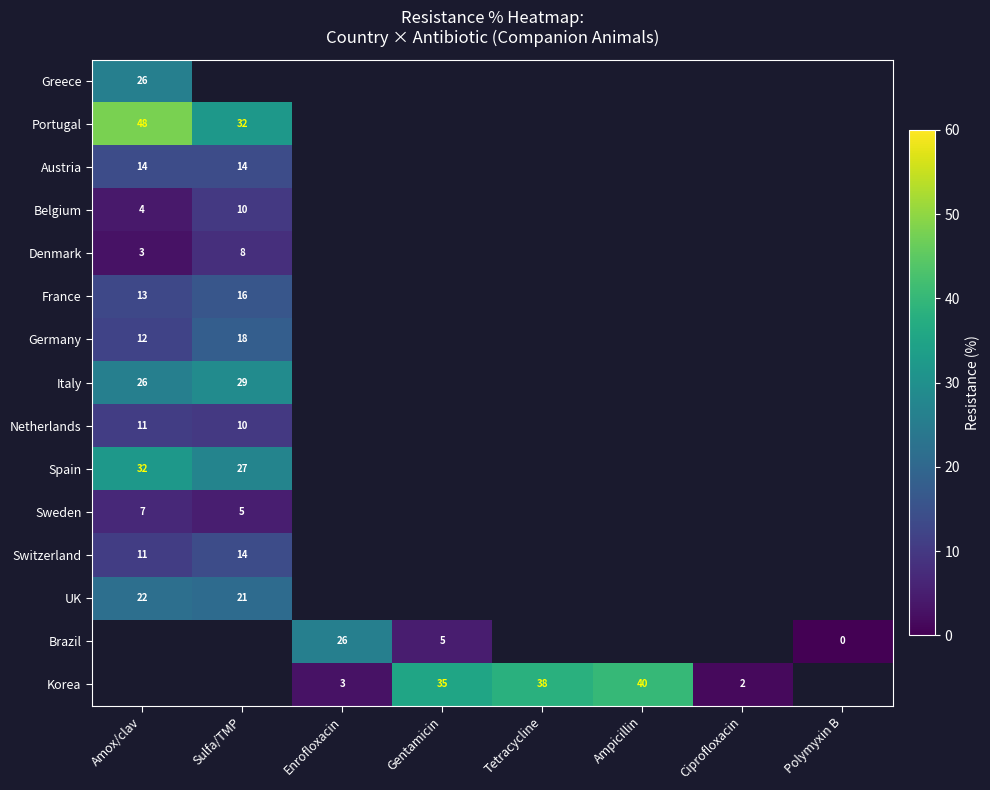

How many distinct data groups are displayed?

15